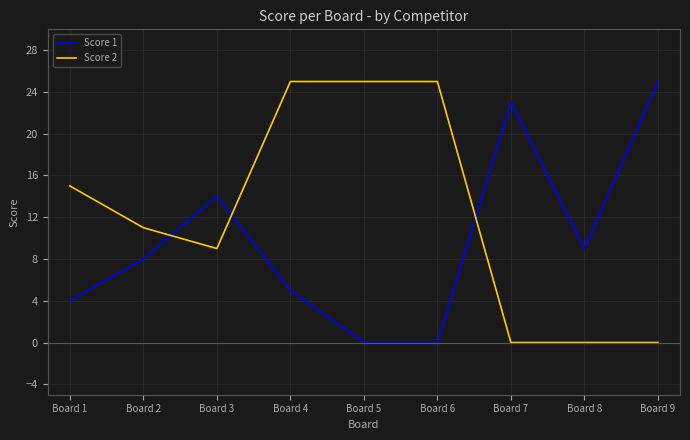

At Board 8, list the series in order from smallest to largest.

Score 2, Score 1